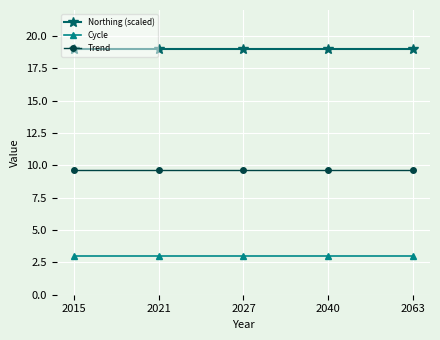

Which series has the largest total across all categories?

Northing (scaled)